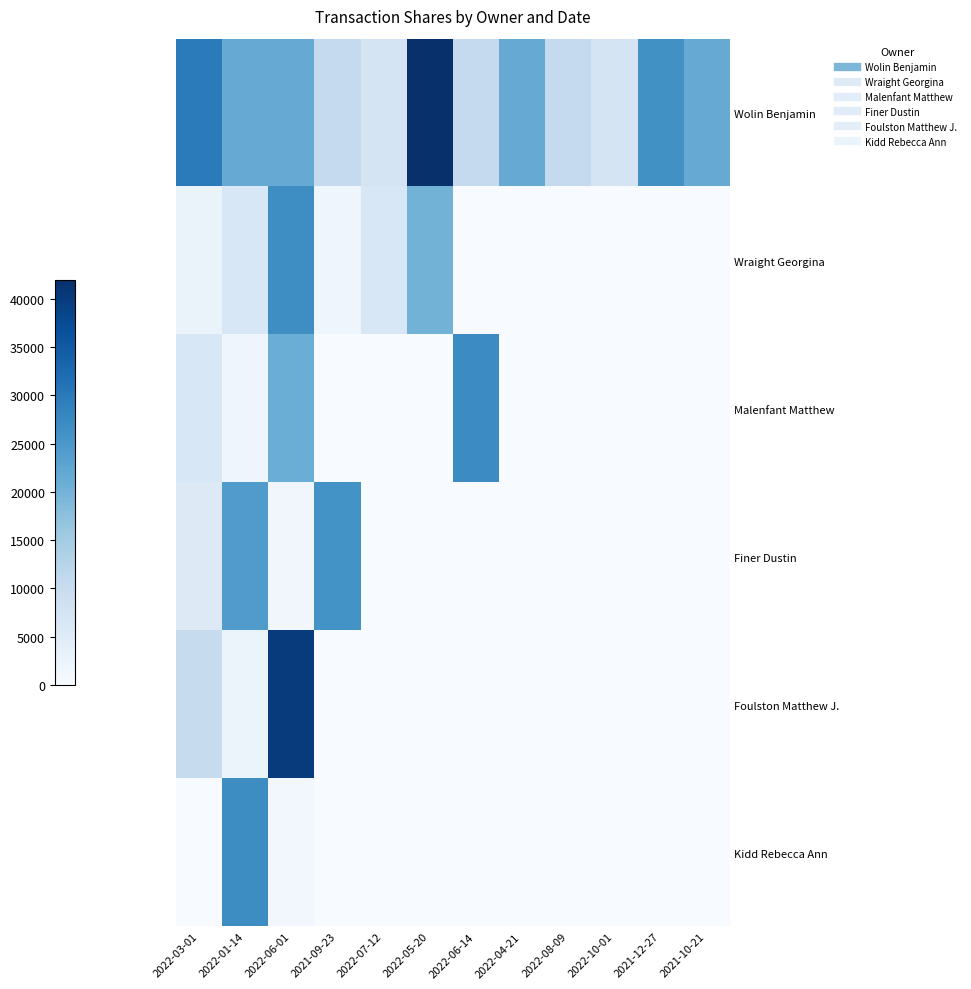

Count the number of categories in the chart.

12